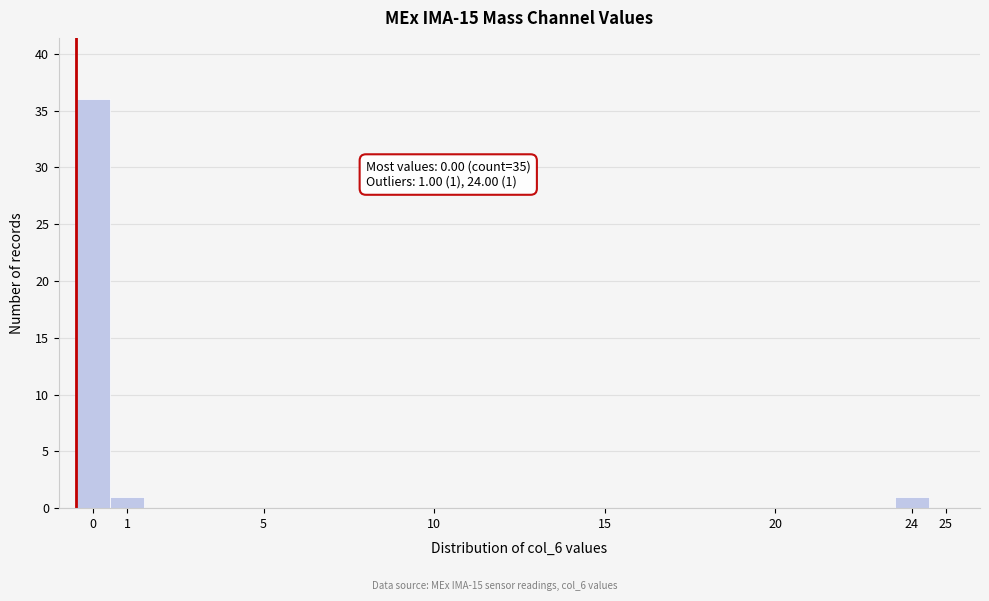

Which range on the x-axis has the tallest bar?

-0.5 to 0.5